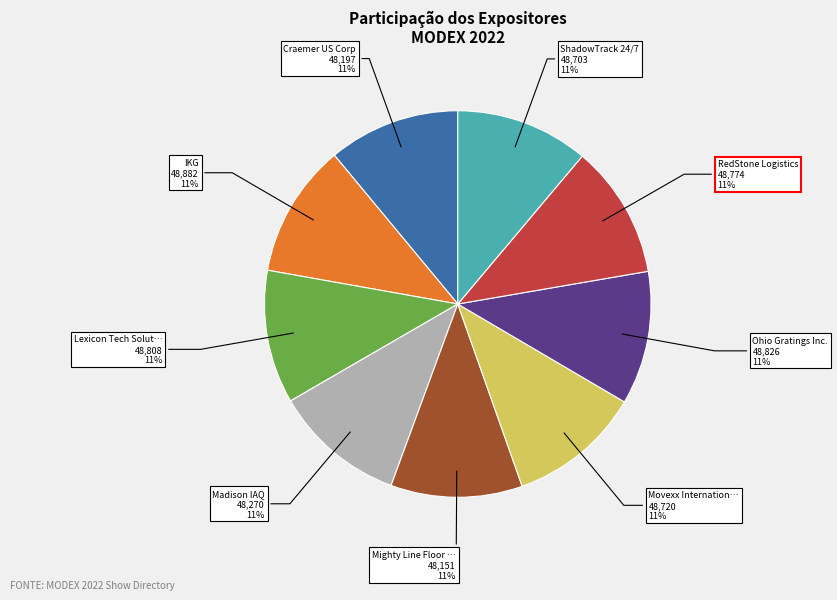

Is there a majority slice in this chart?

No